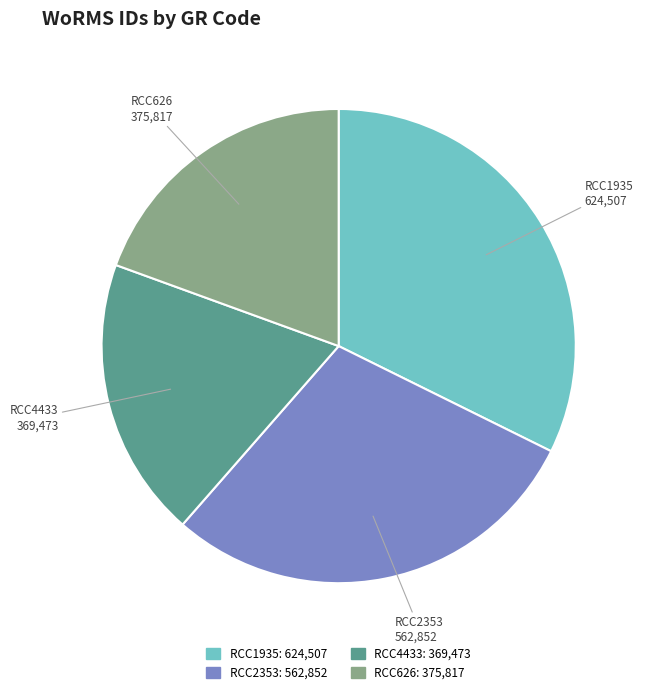

How many segments does this pie chart have?

4